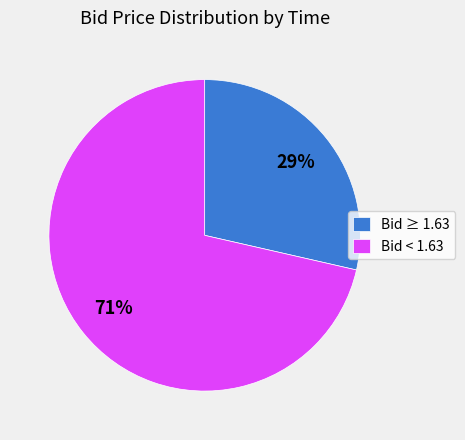

Between Bid ≥ 1.63 and Bid < 1.63, which is larger?

Bid < 1.63